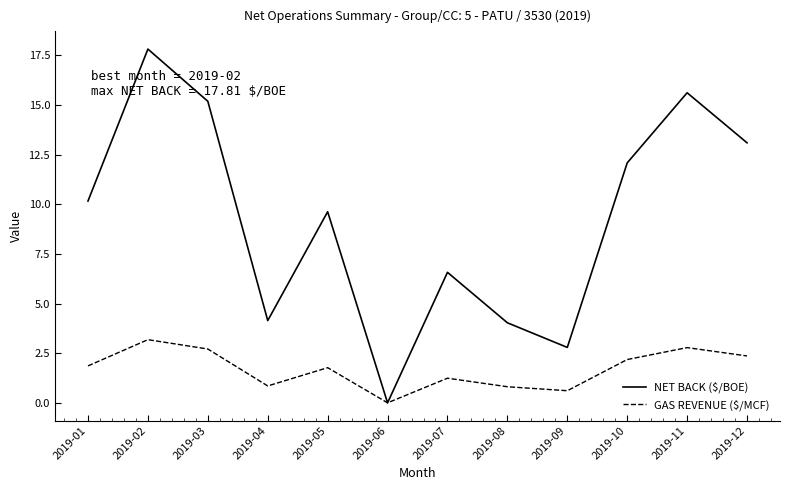

Which series has the widest spread of values?

NET BACK ($/BOE)